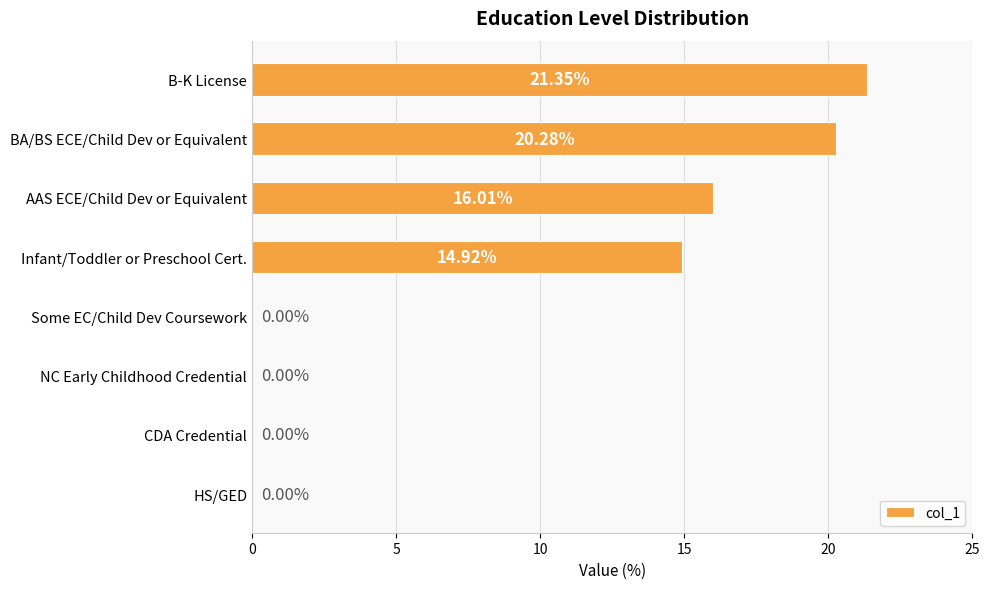

Where is the data nearest to the value 10?

Infant/Toddler or Preschool Cert.